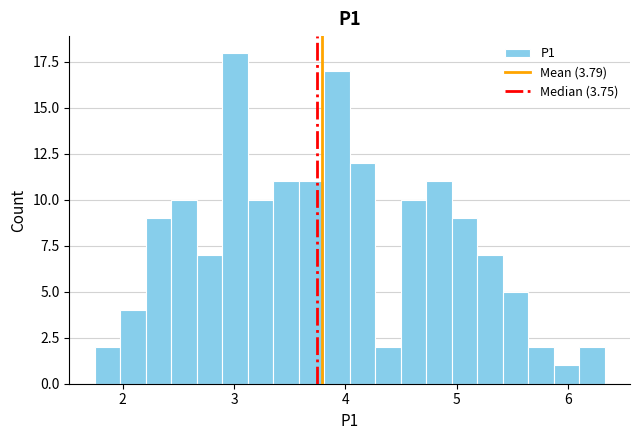

Read against the x-axis, roughly where is the centre of the tallest bar?

3.0